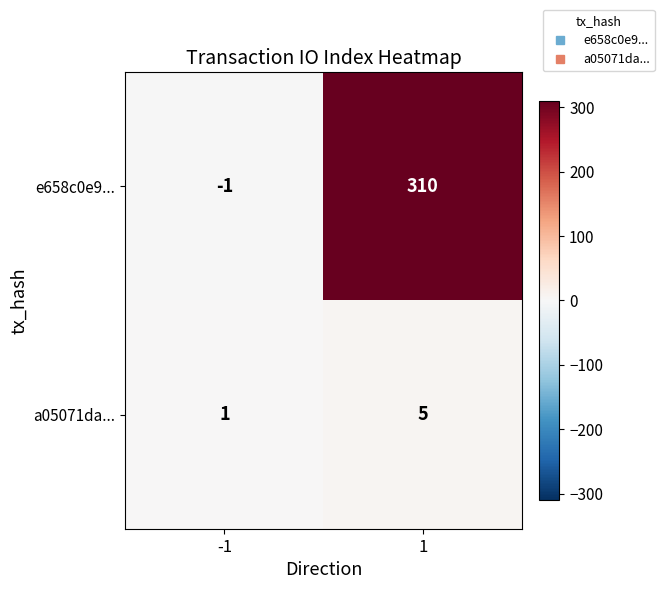

Reading right to left, list all the values displayed in this chart.

e658c0e9...: 310	-1
a05071da...: 5	1